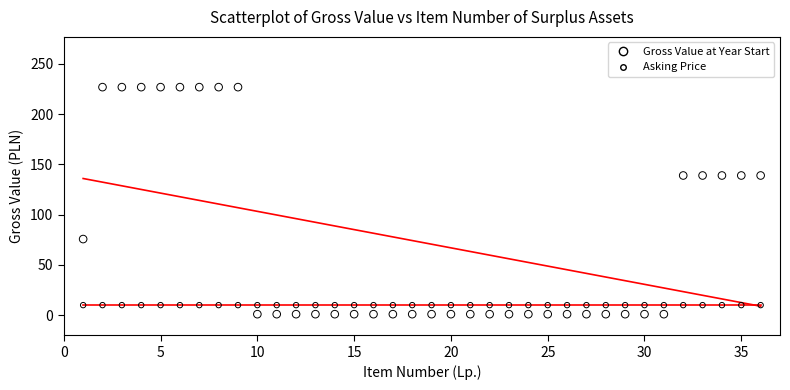

Which series contains the highest Y value?

Gross Value at Year Start